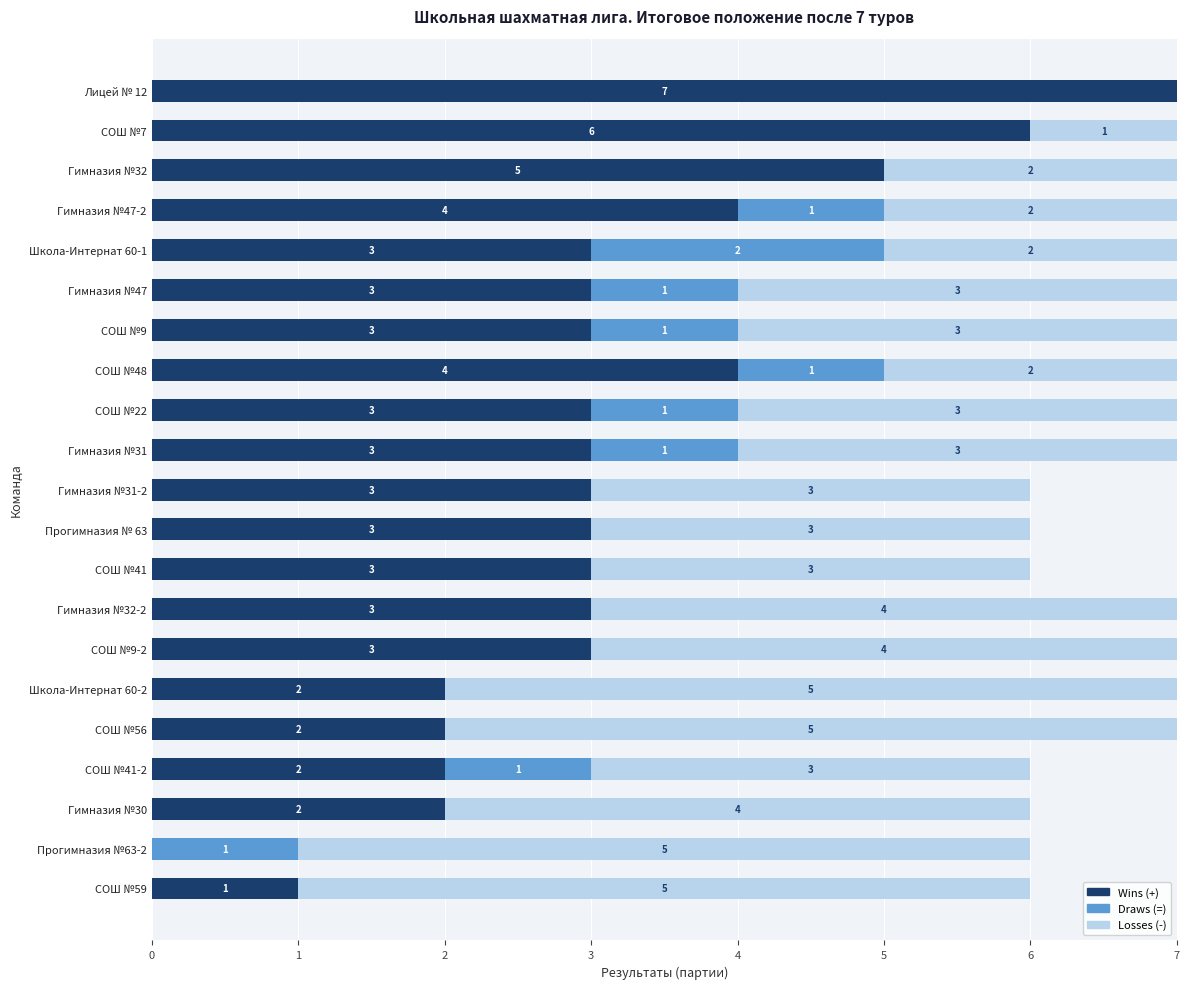

What is the sum of all Wins (+) values?

65